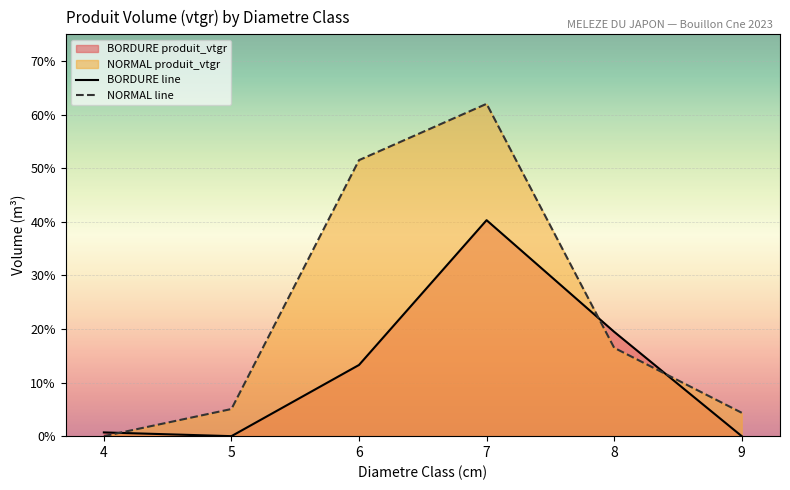

At which category does BORDURE line reach its first local peak?

7